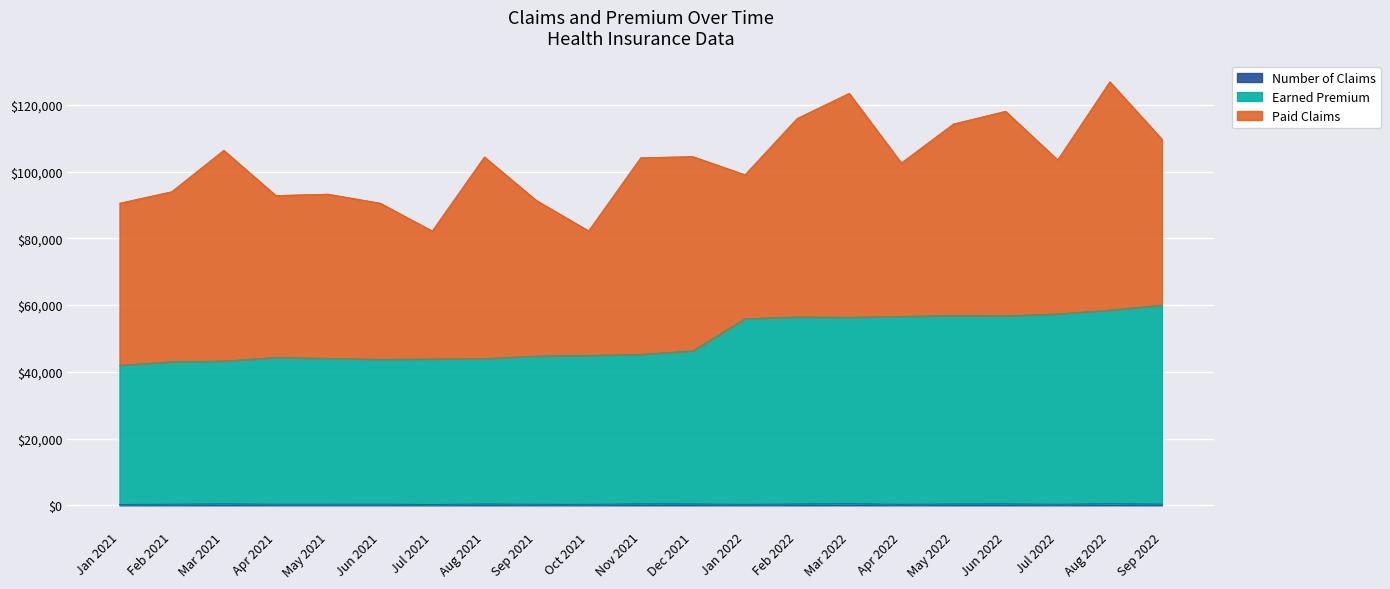

What is the highest value of the Number of Claims series?

468